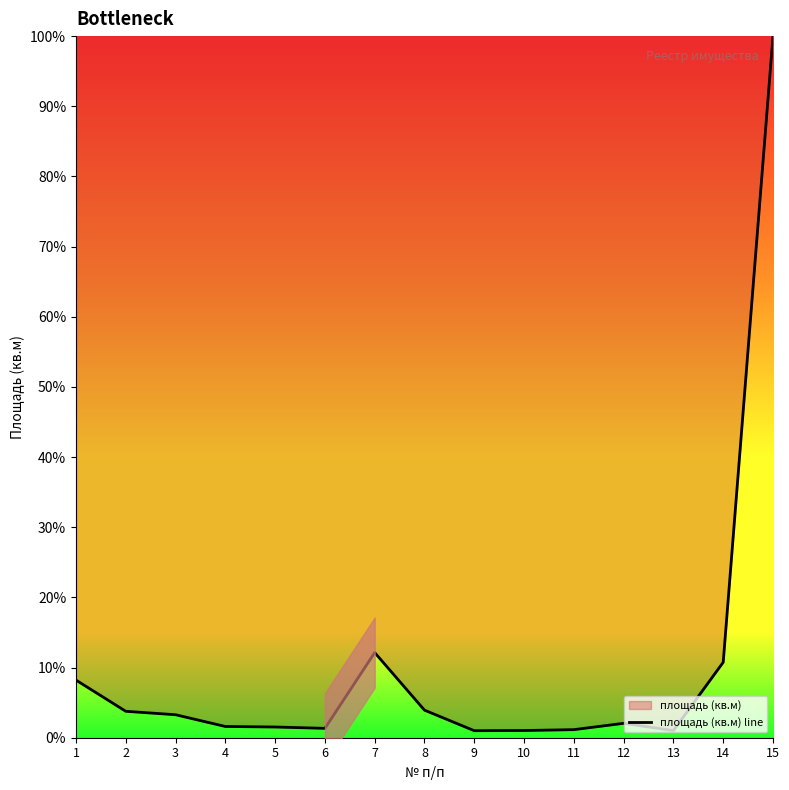

Where does the data first go above 2?

1